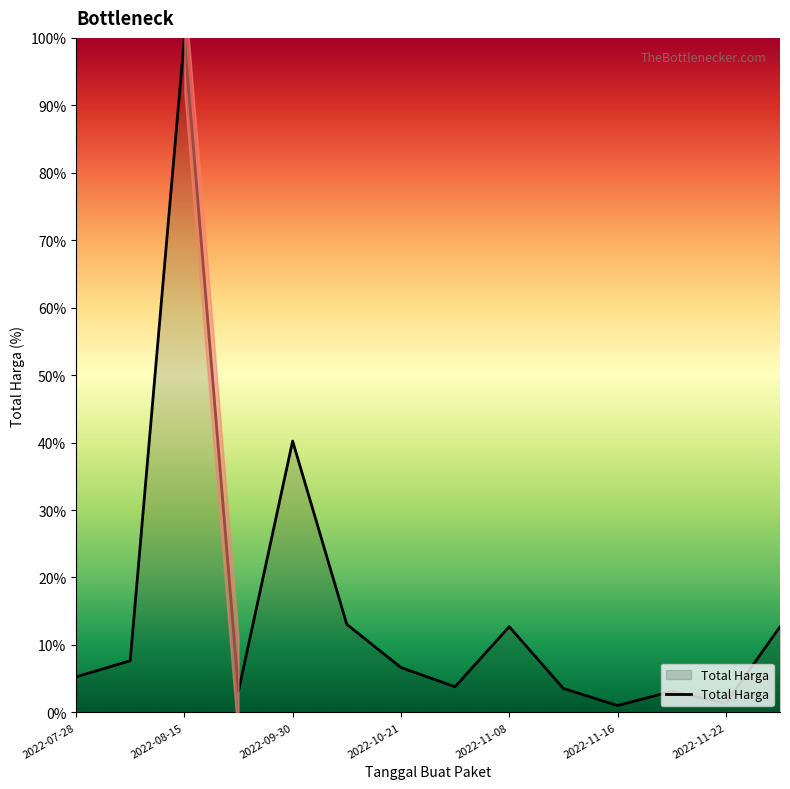

True or false: the data has more than 0 interior local peaks.

True